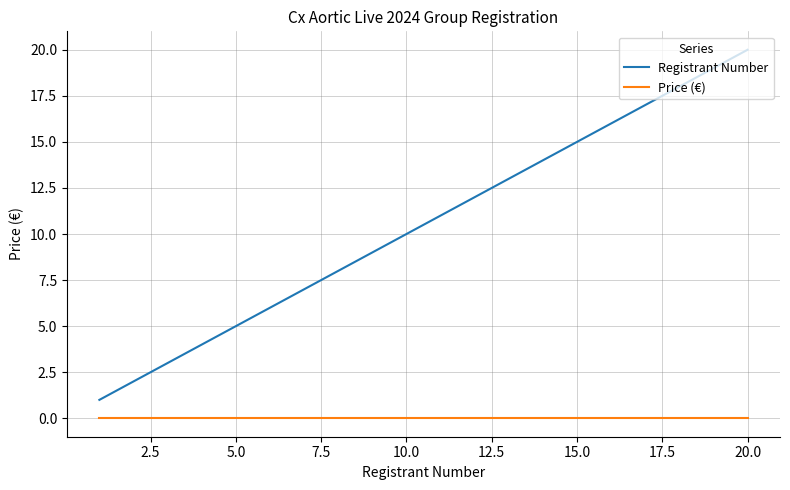

What is the difference between the maximum and minimum values in the Registrant Number series?

19